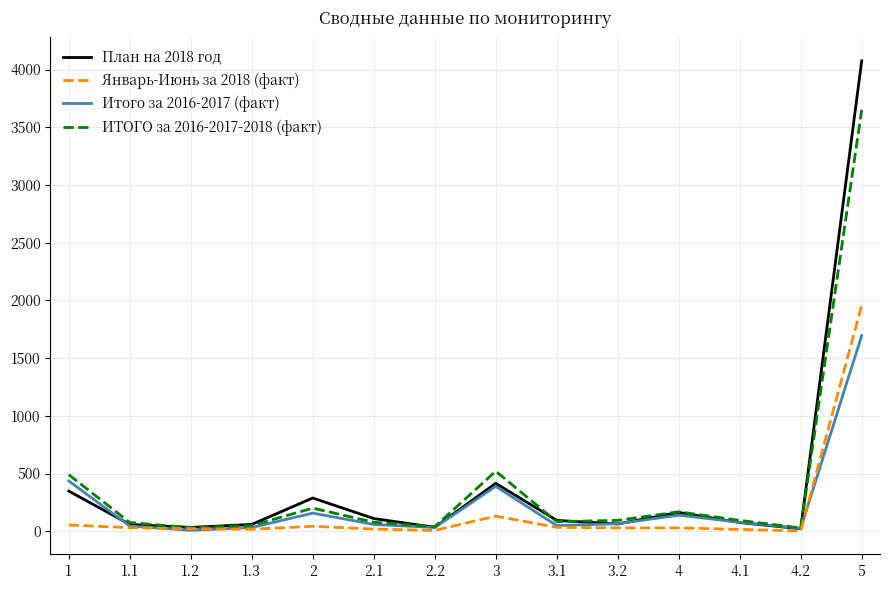

Rank the series at 5 from highest to lowest value.

План на 2018 год, ИТОГО за 2016-2017-2018 (факт), Январь-Июнь за 2018 (факт), Итого за 2016-2017 (факт)